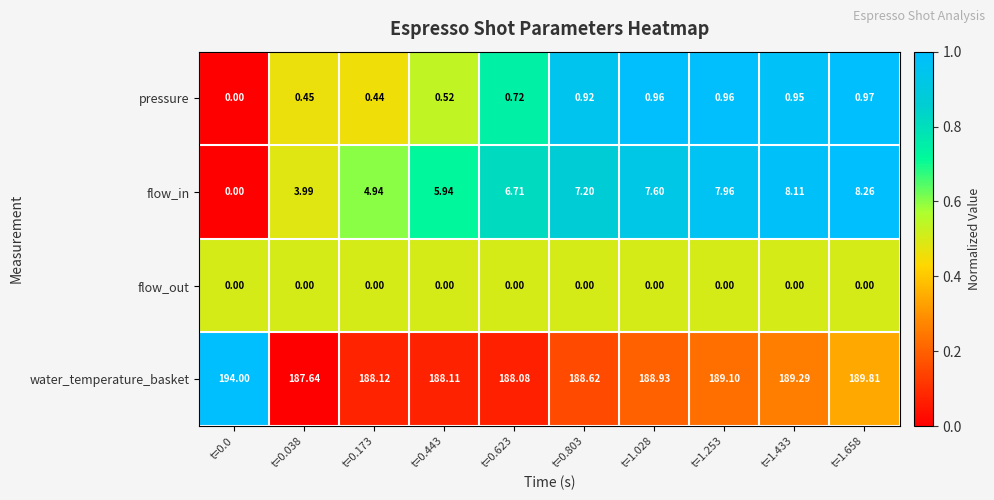

How many distinct data groups are displayed?

4